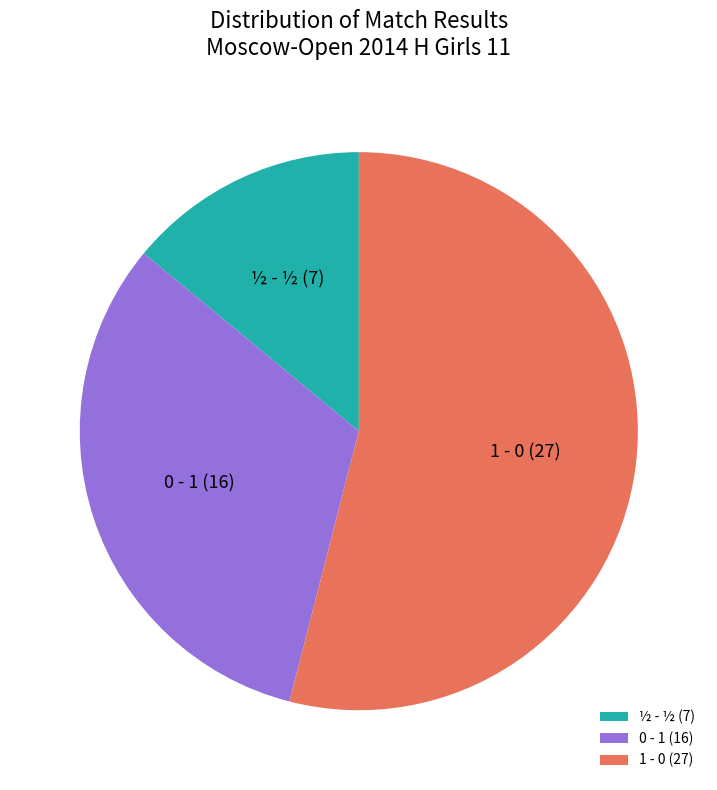

Rank the categories by value from highest to lowest.

1 - 0 (27), 0 - 1 (16), ½ - ½ (7)